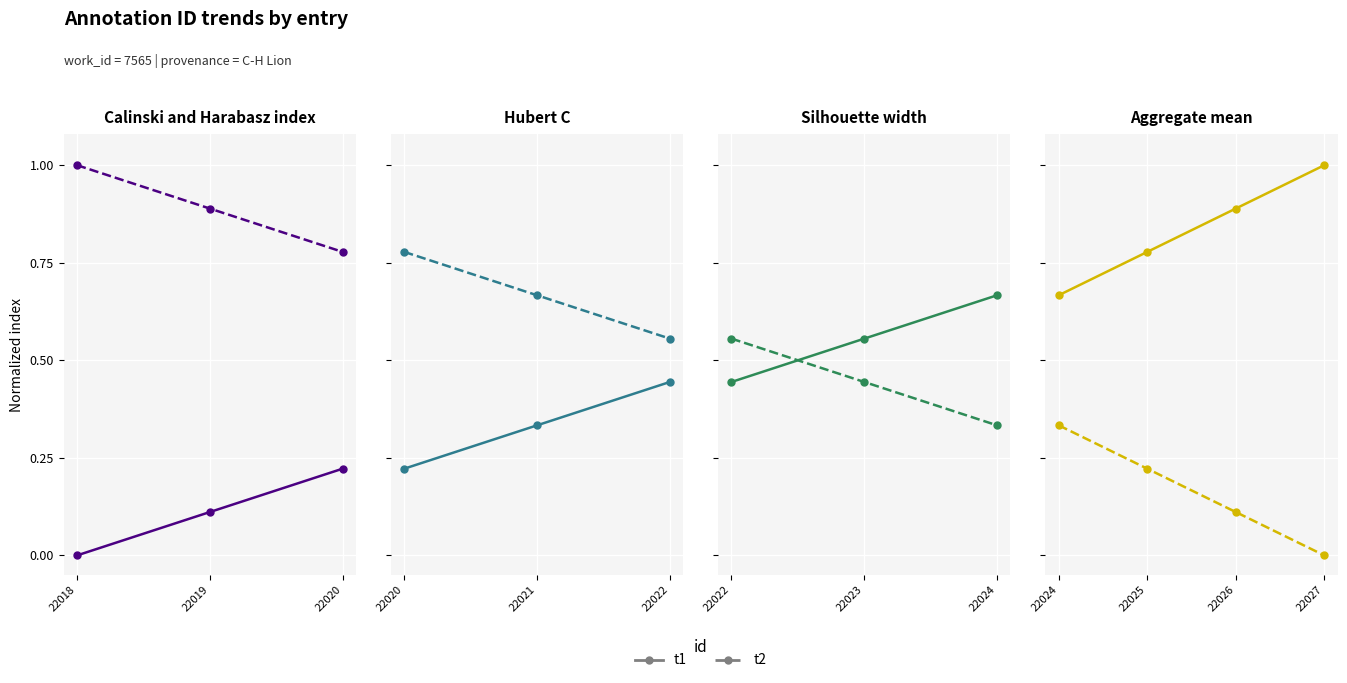

Between 22025 and 22026, which series saw the biggest shift?

t2